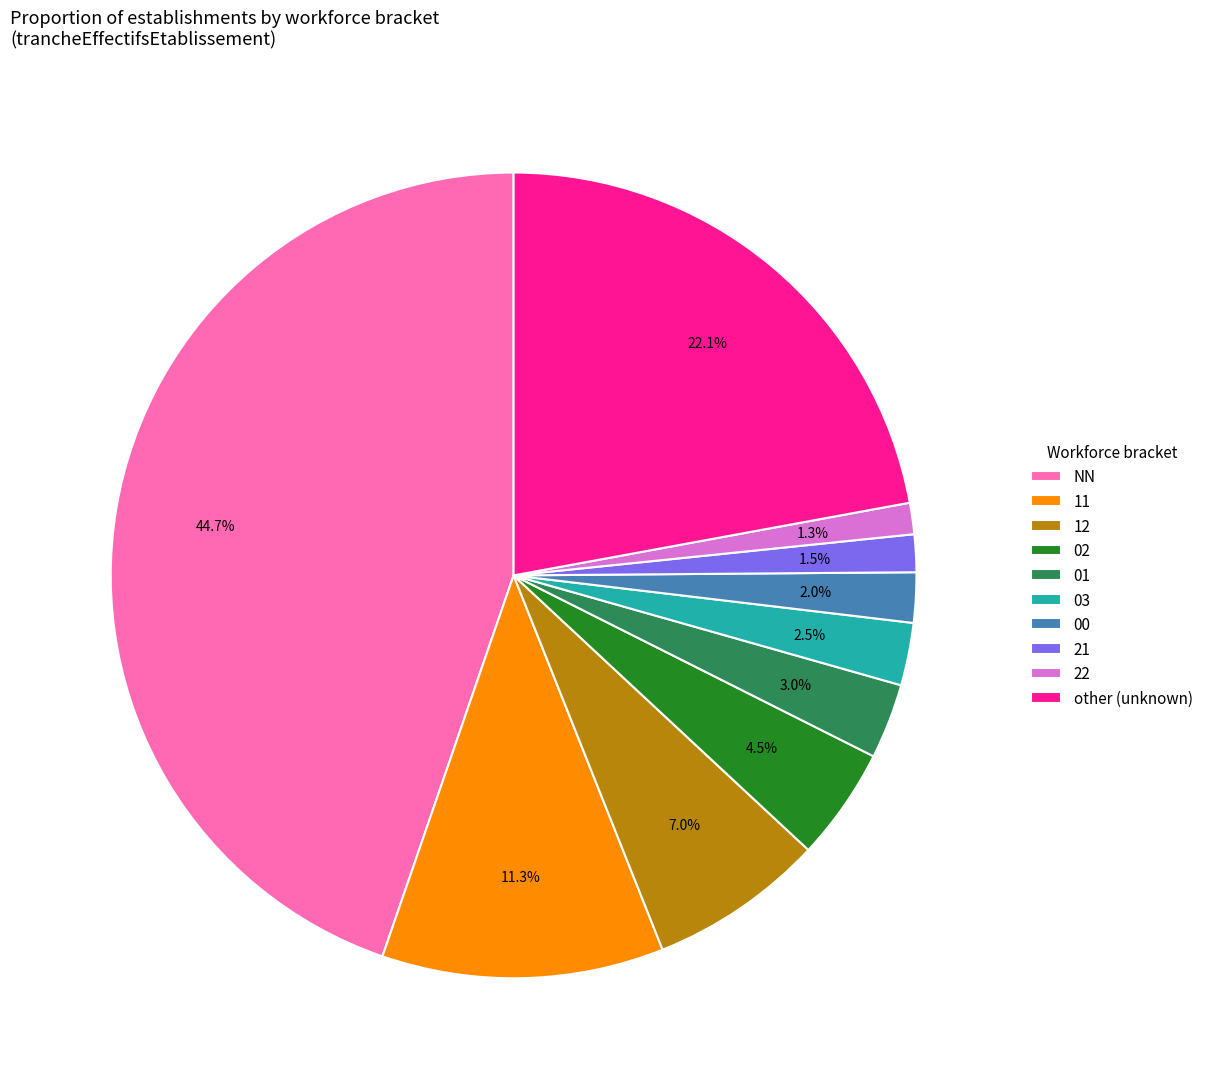

Combined, what portion of the pie is 03 and other?

24.6%